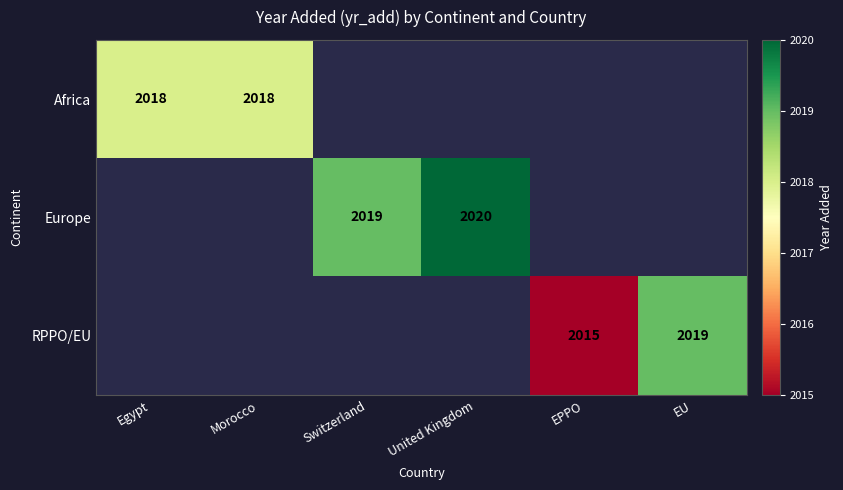

True or false: Europe has a value of 2019 at Switzerland.

True